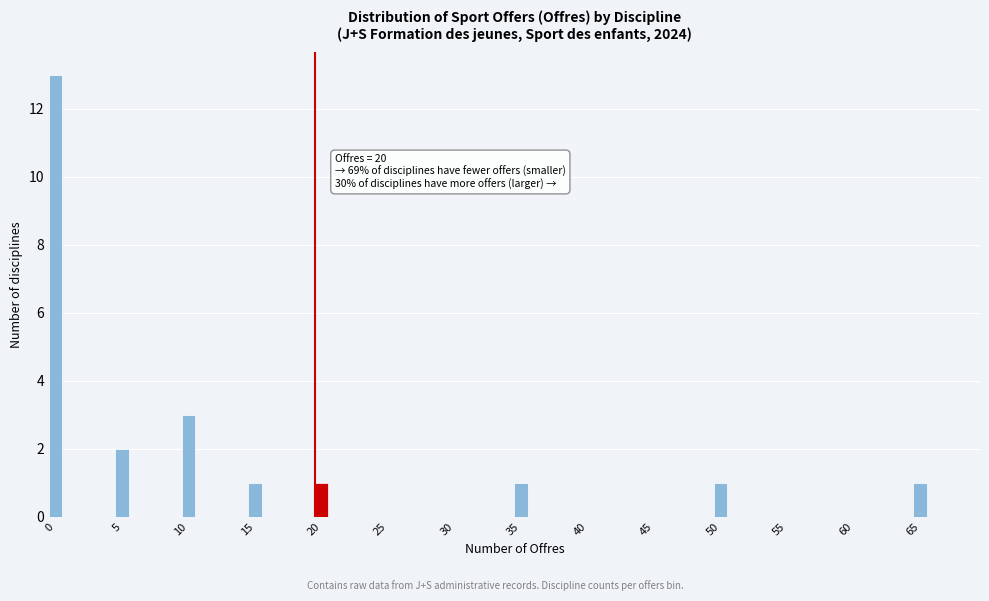

Reading left to right, transcribe all the data shown in this chart.

0=13	5=2	10=3	15=1	20=1	25=0	30=0	35=1	40=0	45=0	50=1	55=0	60=0	65=1